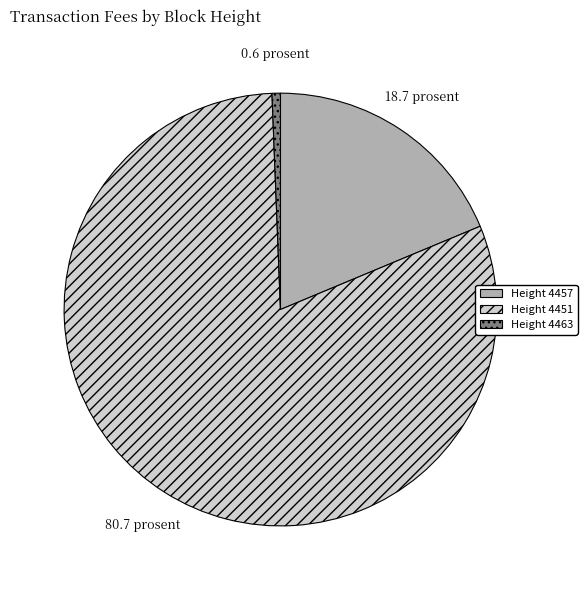

Combined, do Height 4451 and Height 4457 account for over 50%?

Yes